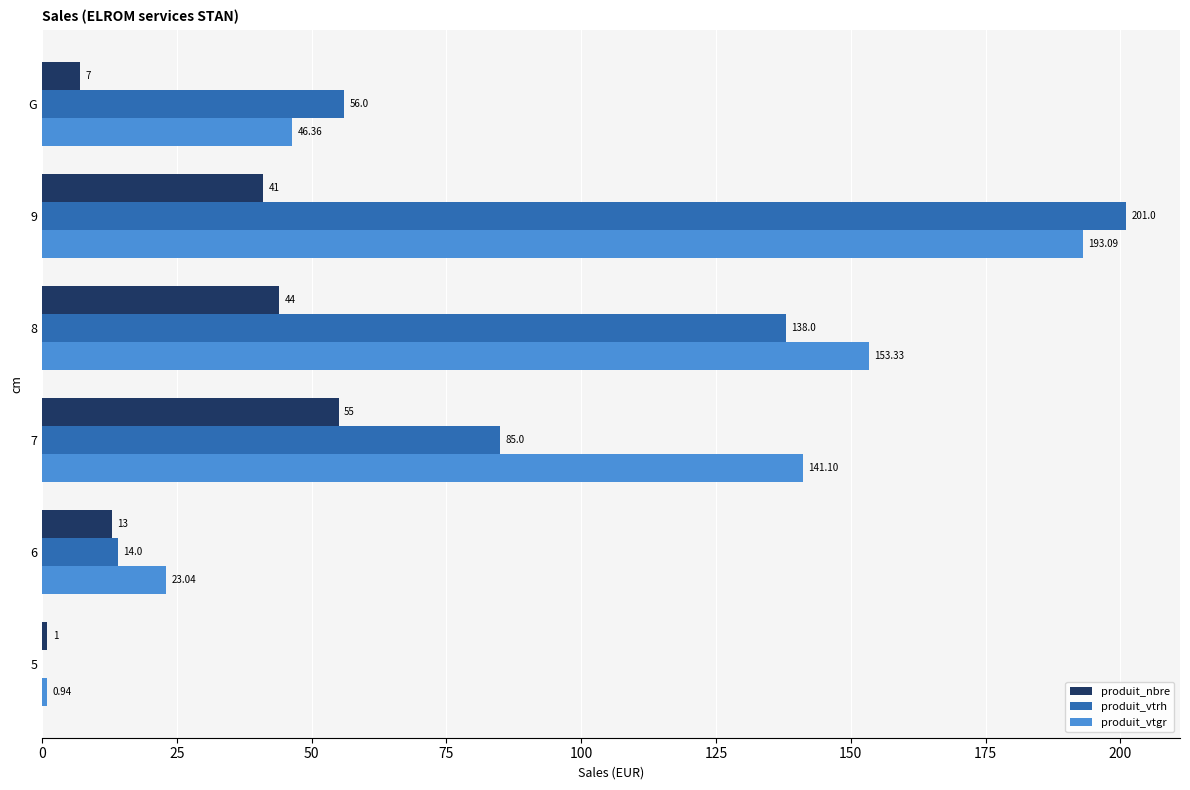

What is the sum of the produit_vtgr values at 6 and 5?

24.0